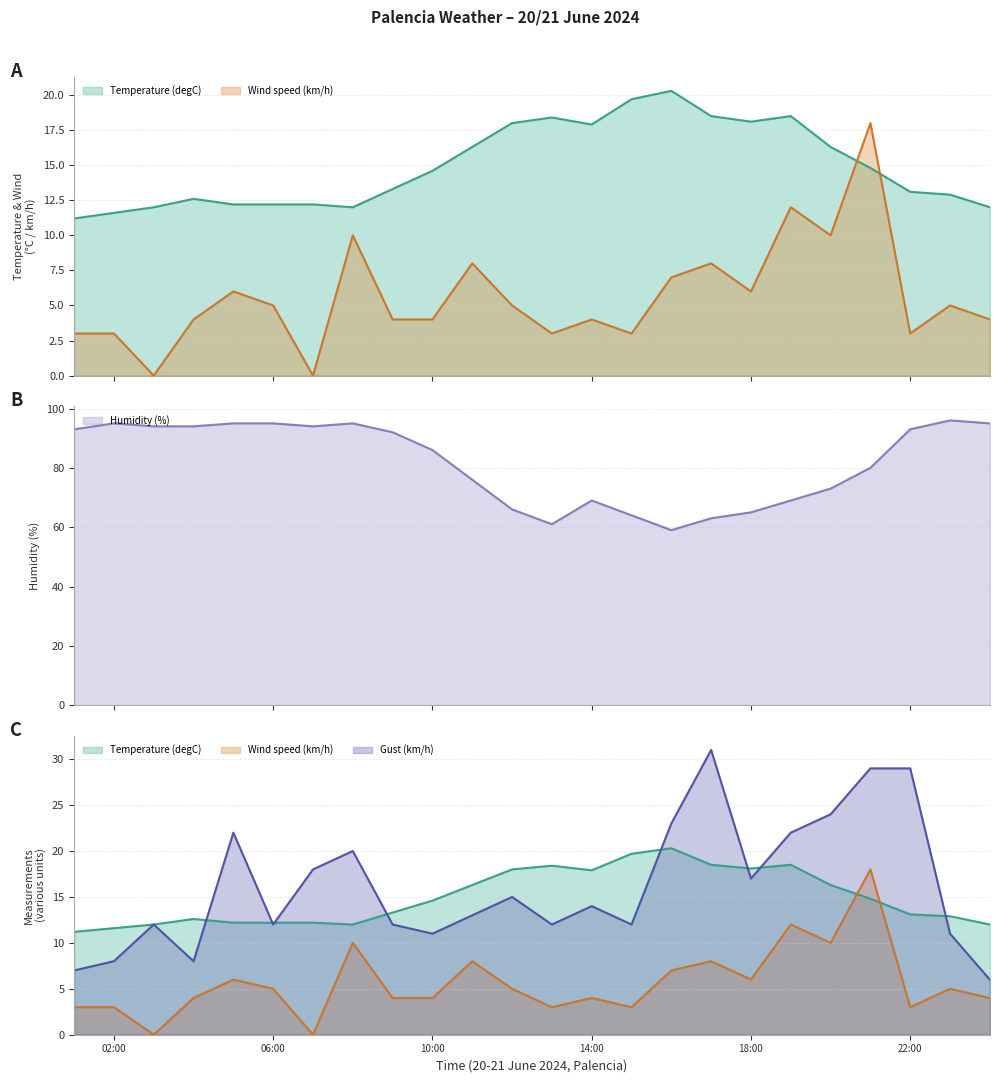

What is the difference between the Gust (km/h) values at 20/06/2024 14:00 and 21/06/2024 00:00?

8.0